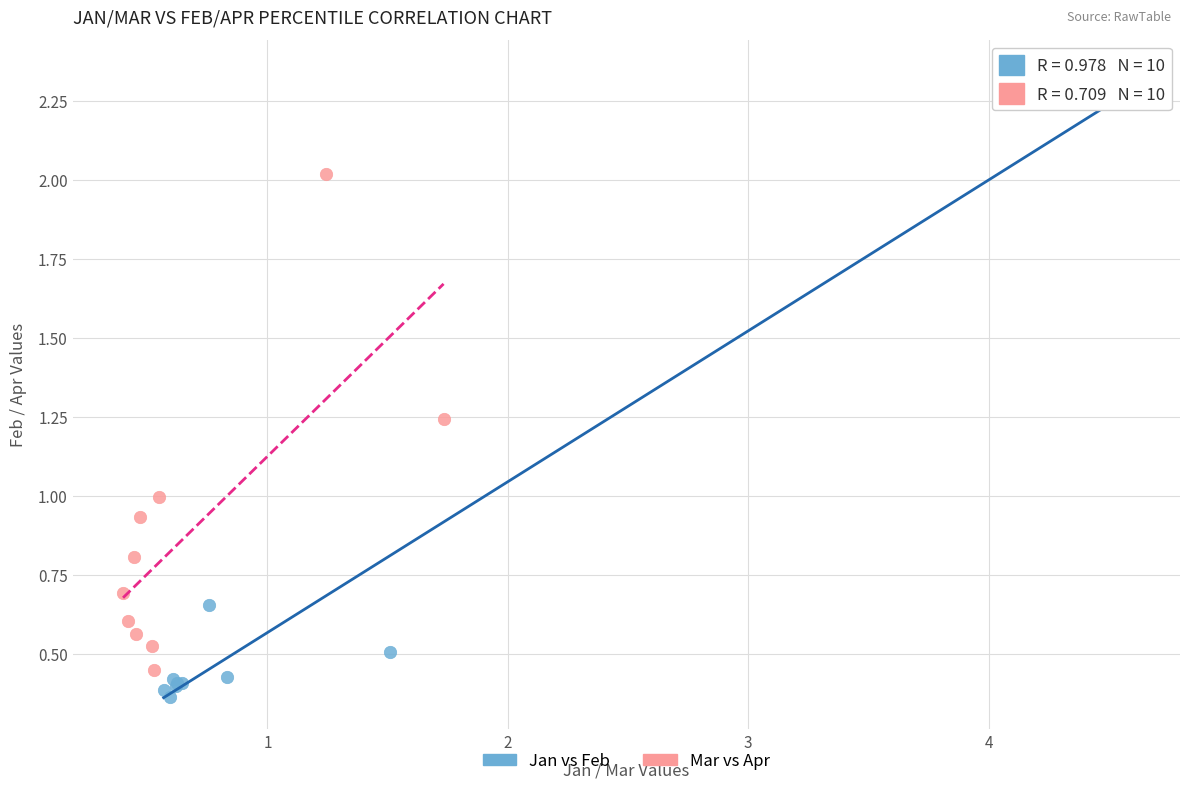

What are all the series names shown in the legend?

Jan vs Feb, Mar vs Apr